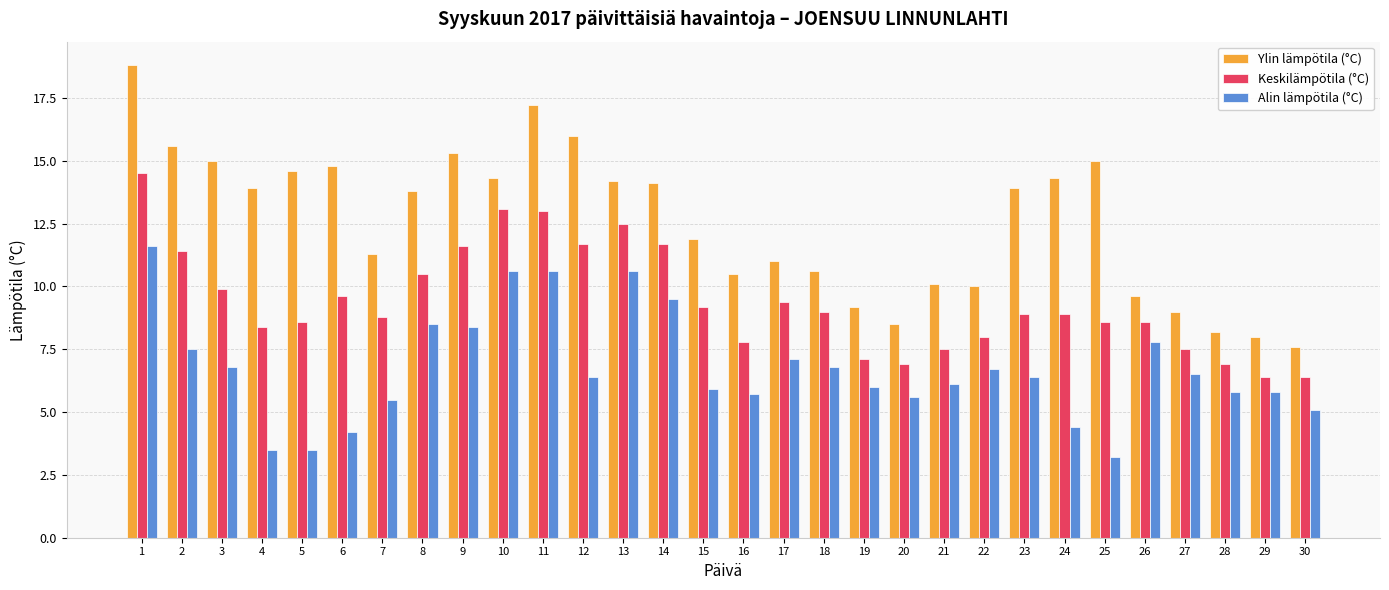

Rank the series at 23 from lowest to highest value.

Alin lämpötila (°C), Keskilämpötila (°C), Ylin lämpötila (°C)